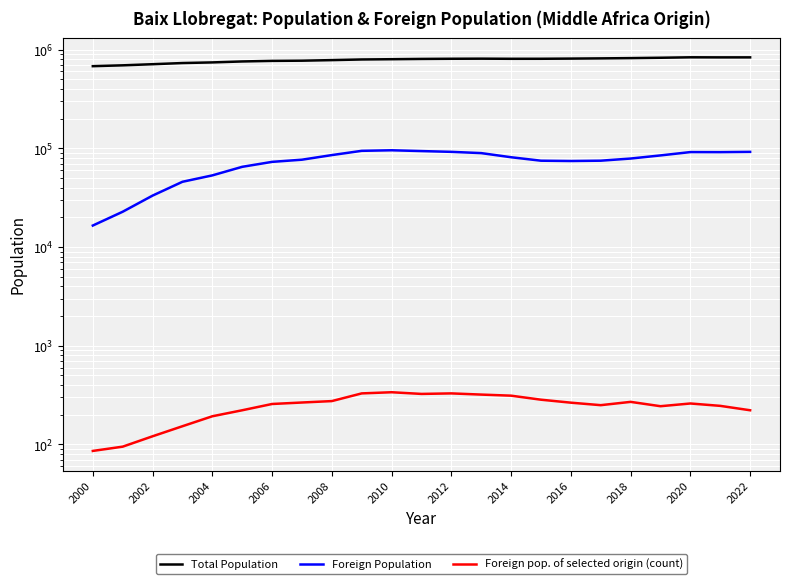

At which category is the sum across all series the highest?

2020